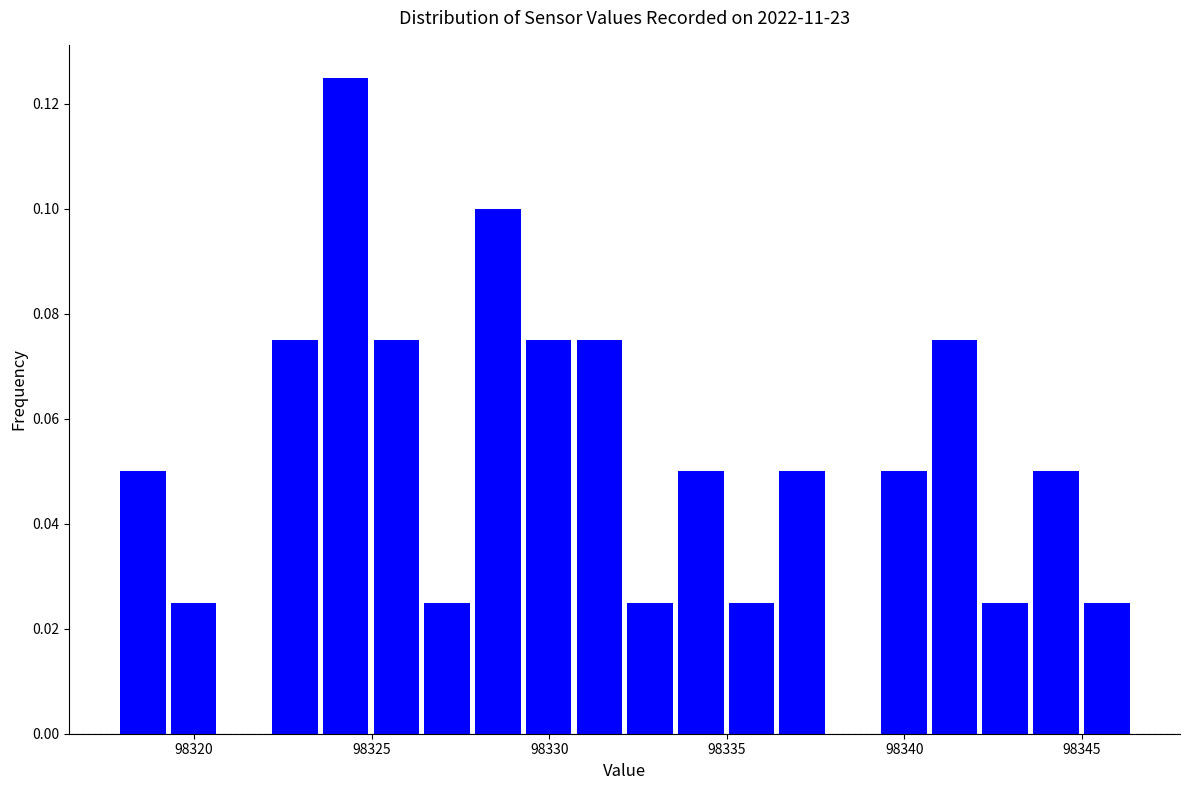

Read against the x-axis, roughly where is the centre of the tallest bar?

98324.5